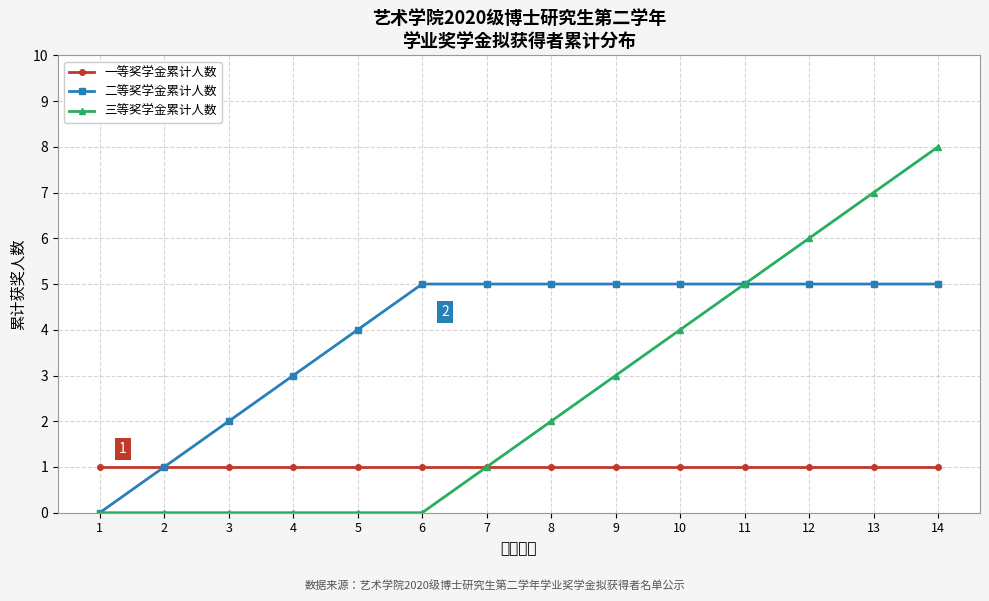

Reading left to right, transcribe all the data shown in this chart.

一等奖学金累计人数: 1	1	1	1	1	1	1	1	1	1	1	1	1	1
二等奖学金累计人数: 0	1	2	3	4	5	5	5	5	5	5	5	5	5
三等奖学金累计人数: 0	0	0	0	0	0	1	2	3	4	5	6	7	8